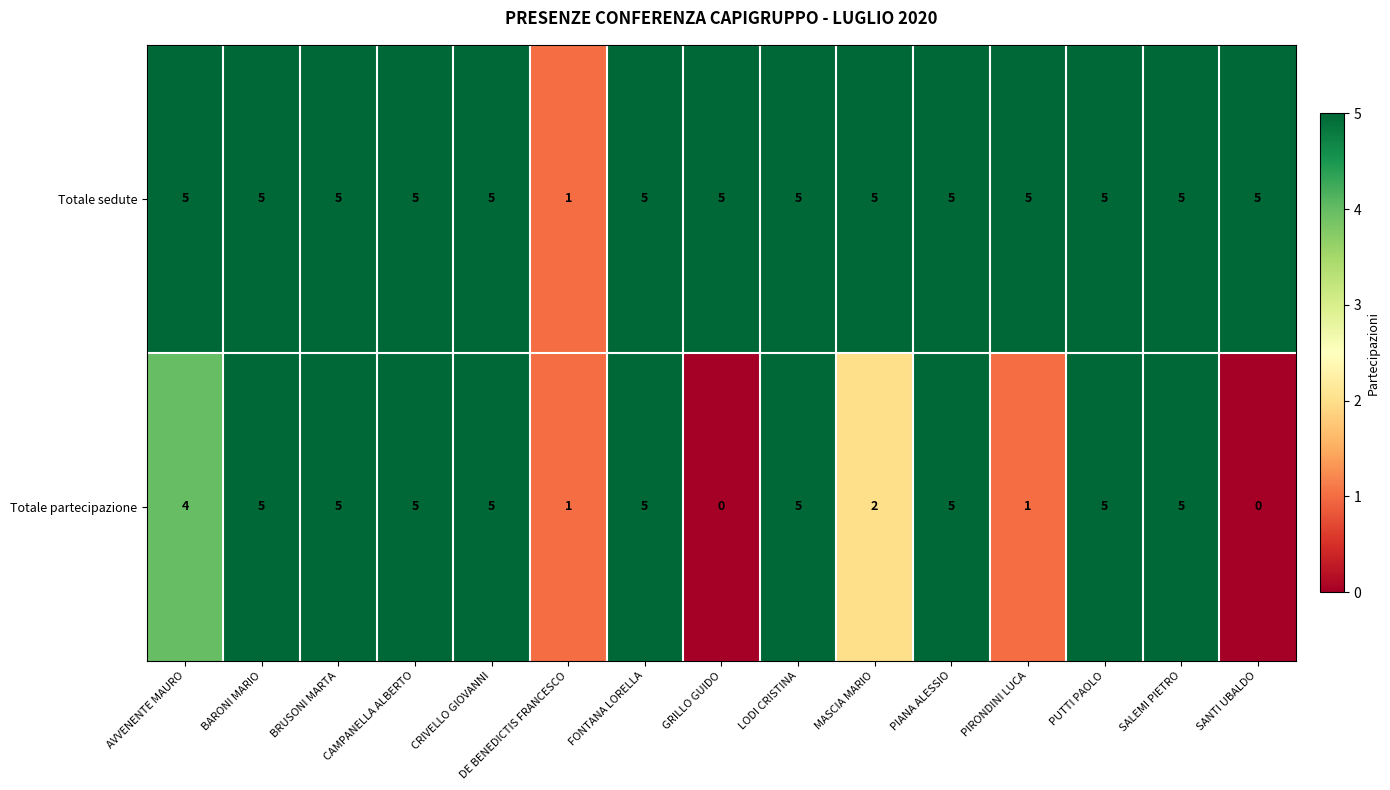

Rank the series by their average value, from highest to lowest.

Totale sedute, Totale partecipazione